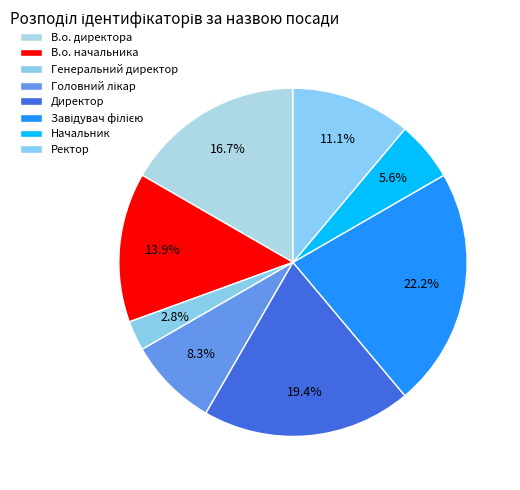

How many segments does this pie chart have?

8